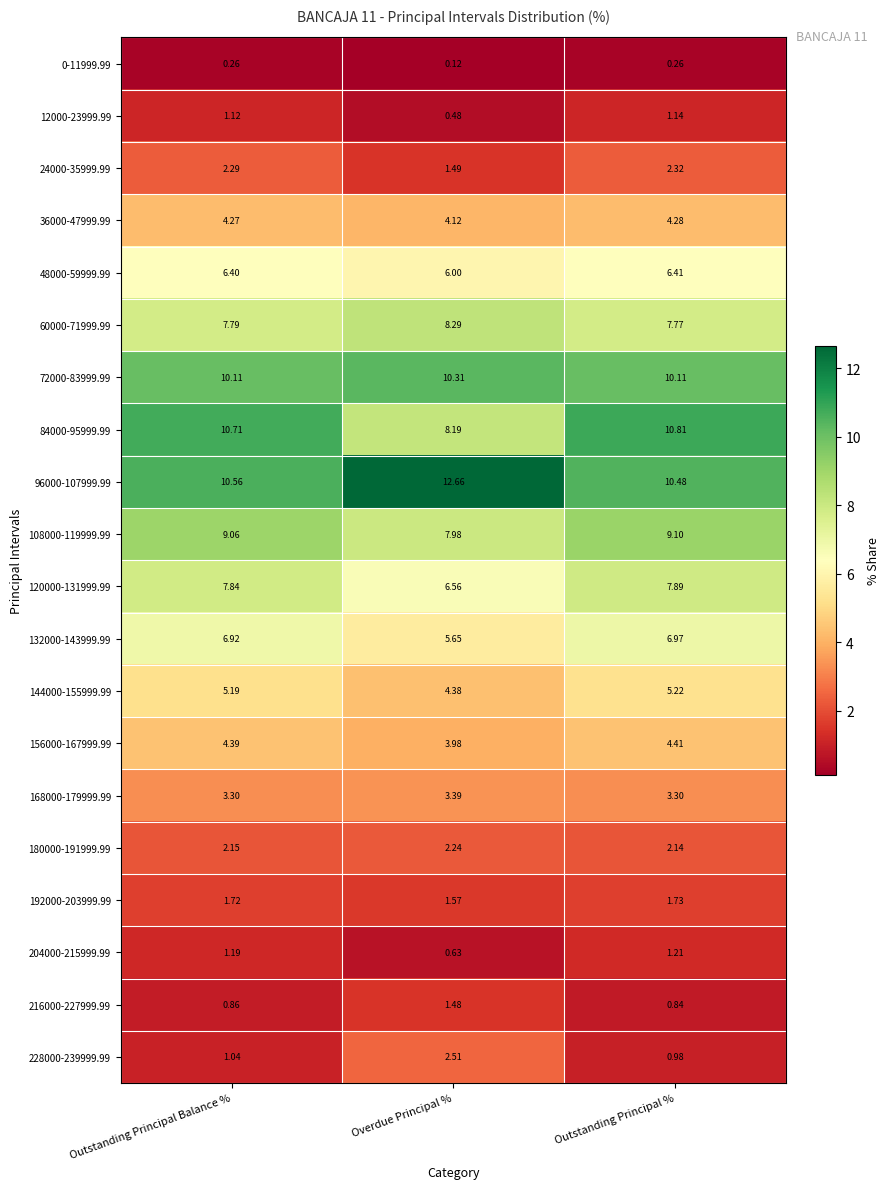

Which label corresponds to the largest value in the chart?

Overdue Principal %